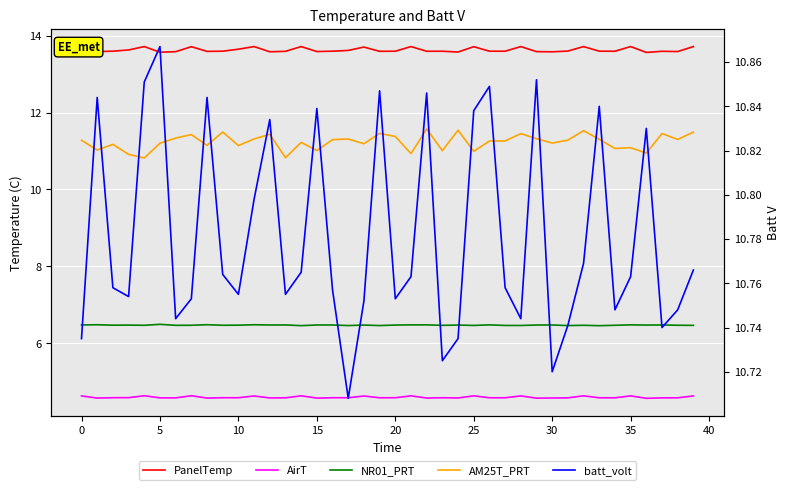

The batt_volt series shows 3.3 at 11. True or false?

False